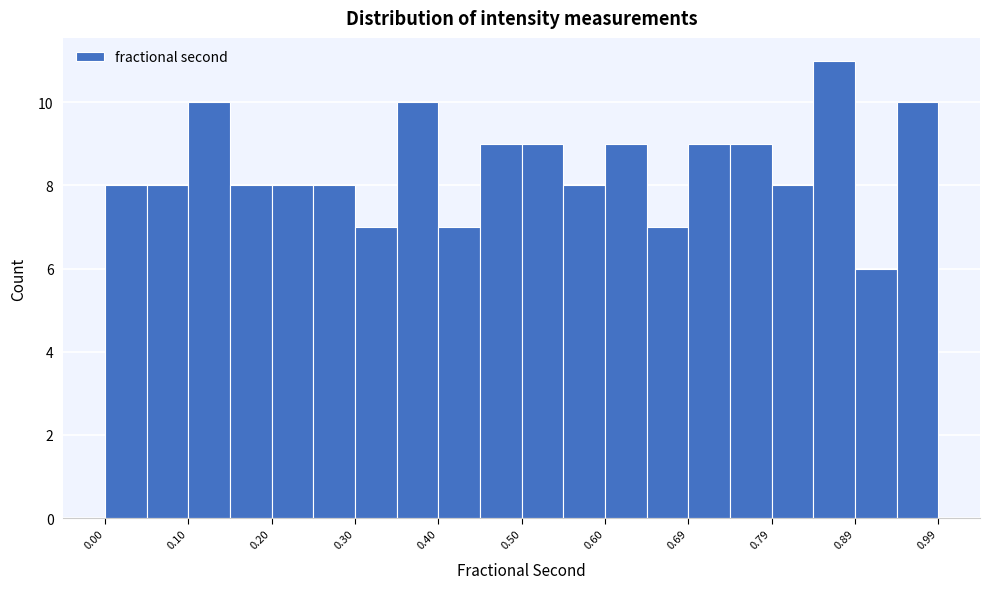

Reading left to right, transcribe this chart: for each bar, give the range it covers on the x-axis and its height. Neither the bar edges nor the heights are printed on the chart, so give them approximately, as read against the axes.

0.00 to 0.05: 8
0.05 to 0.10: 8
0.10 to 0.15: 10
0.15 to 0.20: 8
0.20 to 0.25: 8
0.25 to 0.30: 8
0.30 to 0.35: 7
0.35 to 0.40: 10
0.40 to 0.45: 7
0.45 to 0.50: 9
0.50 to 0.55: 9
0.55 to 0.60: 8
0.60 to 0.64: 9
0.64 to 0.69: 7
0.69 to 0.74: 9
0.74 to 0.79: 9
0.79 to 0.84: 8
0.84 to 0.89: 11
0.89 to 0.94: 6
0.94 to 0.99: 10